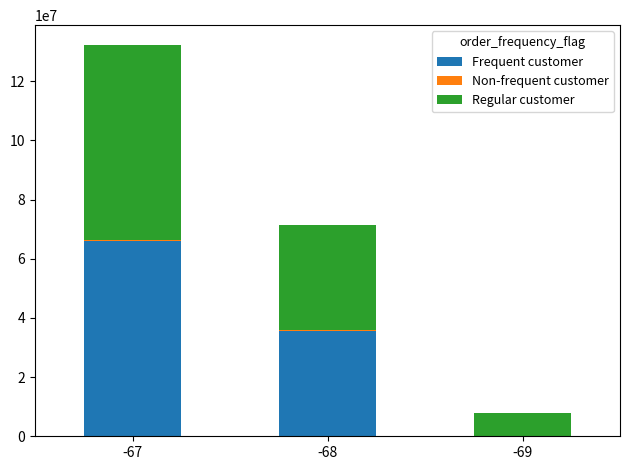

The value of Frequent customer at -69 is -27883105. True or false?

False